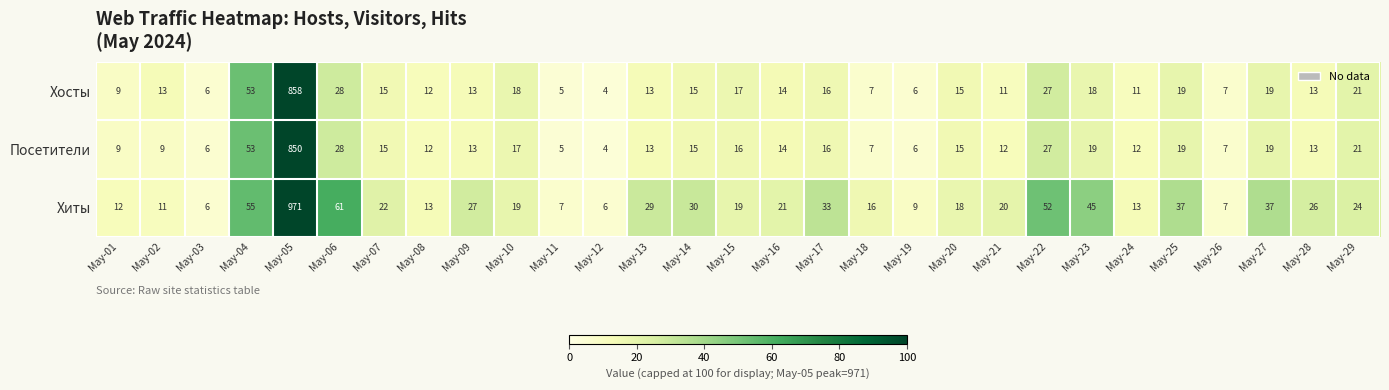

List the series in order of their peak value, lowest first.

Посетители, Хосты, Хиты